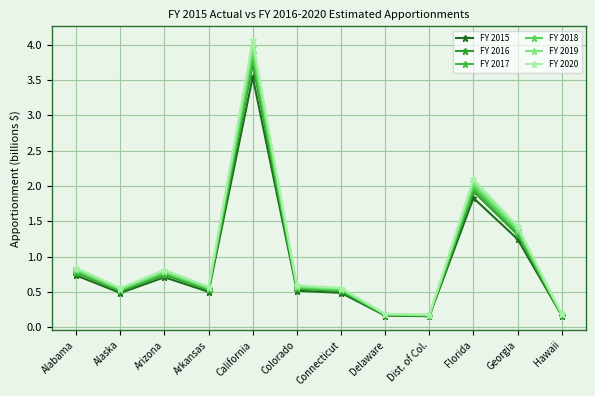

Where is the first local minimum for FY 2018?

Alaska